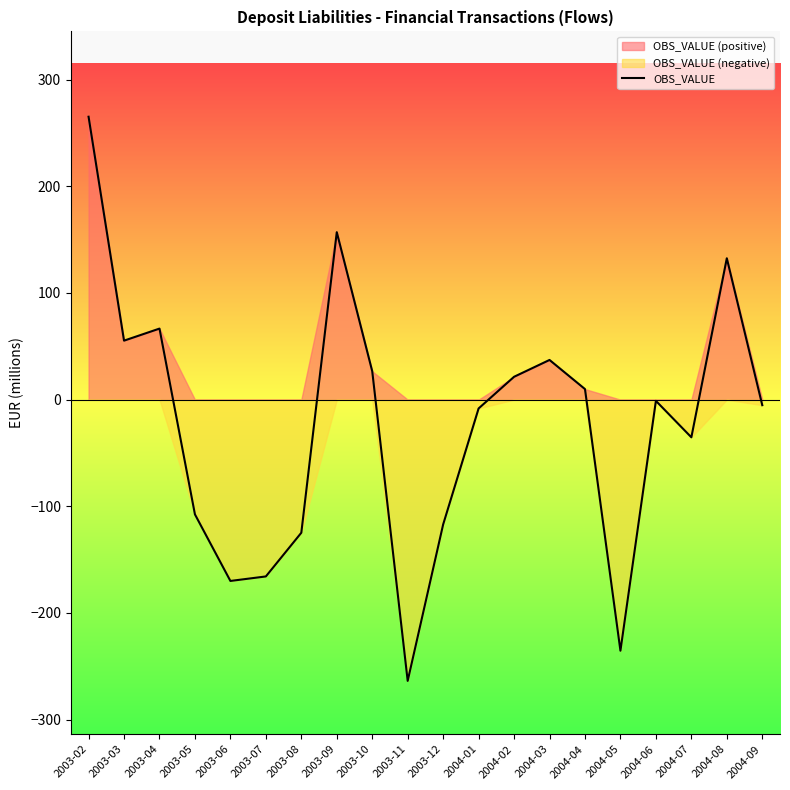

At which label is the value closest to 0?

2004-06